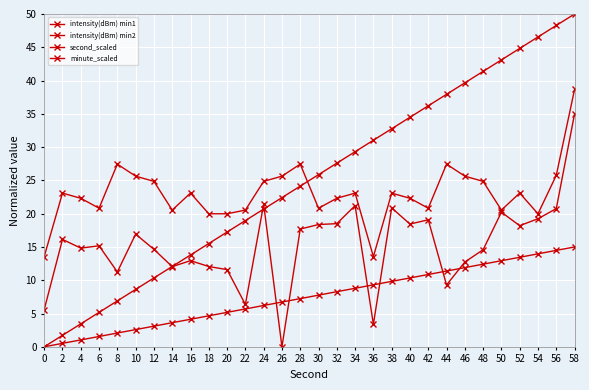

What is the sum of the second_scaled values at 40 and 12?

44.8